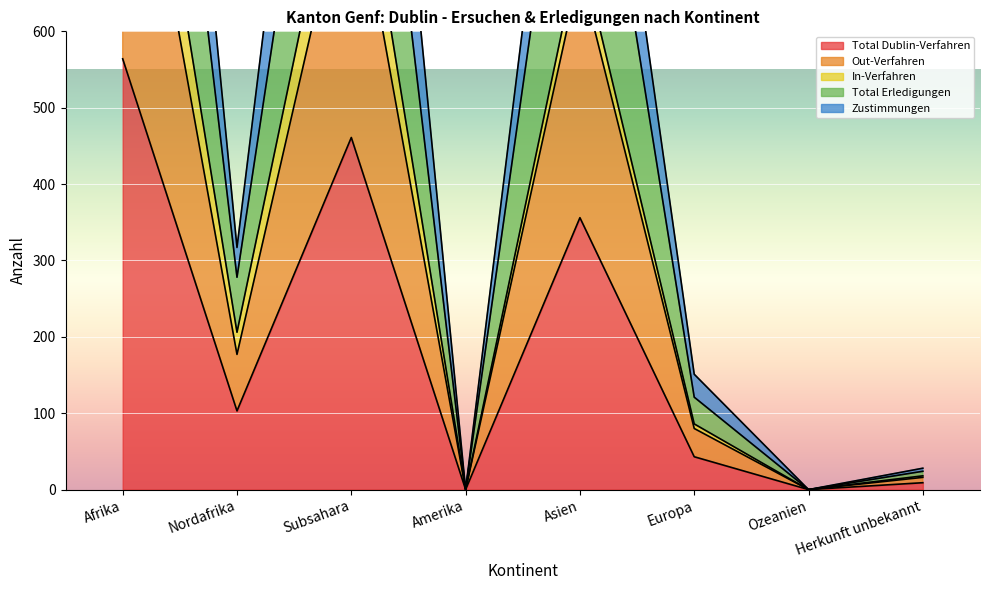

Which category has the highest value in the Total Dublin-Verfahren series?

Afrika